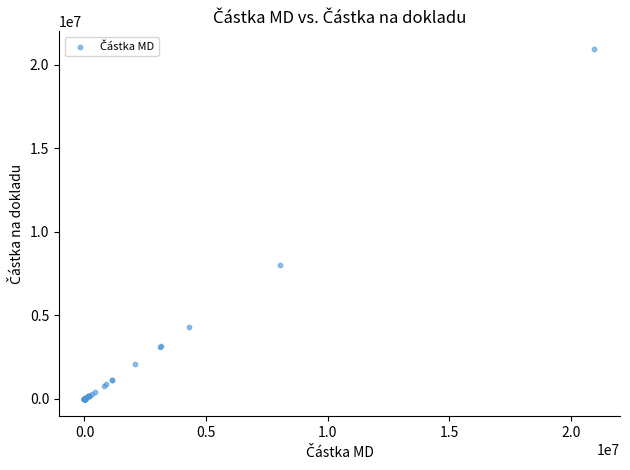

What Y value in the scatter plot is closest to 10482444?

8040700.0